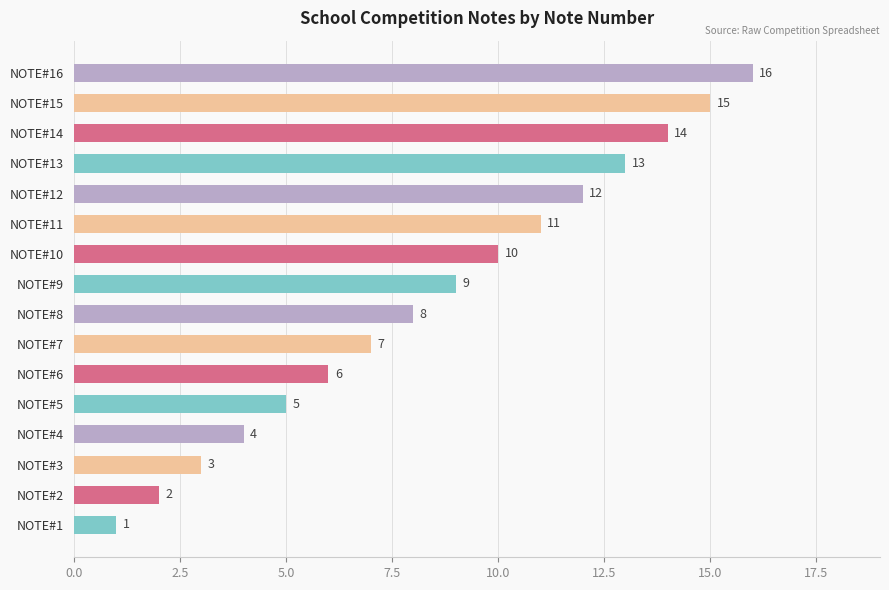

At which label is the value closest to 8?

NOTE#8